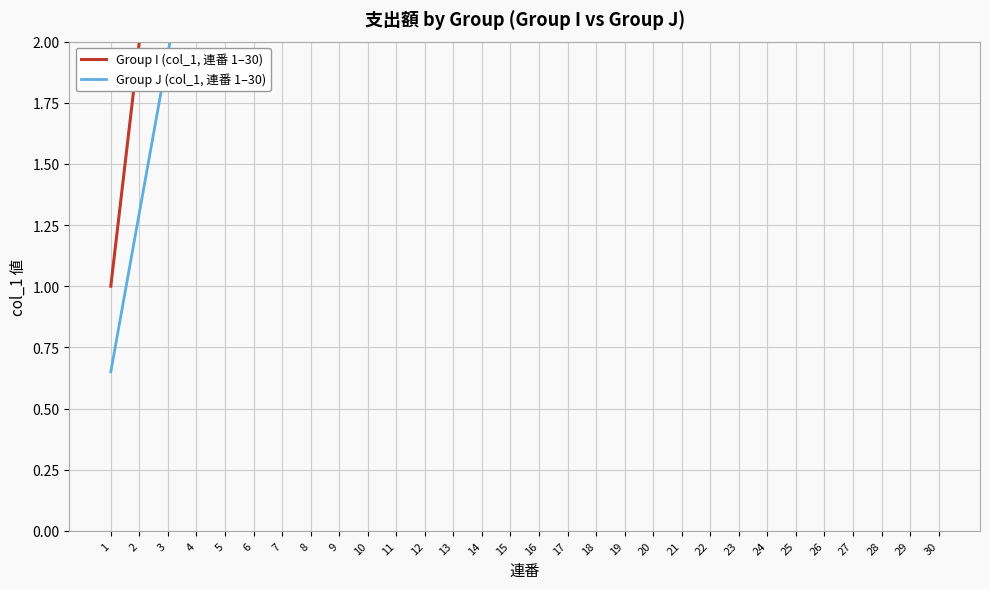

Reading right to left, what are all the values shown in this chart?

Group I (col_1, 連番 1–30): 30.0	29.0	28.0	27.0	26.0	25.0	24.0	23.0	22.0	21.0	20.0	19.0	18.0	17.0	16.0	15.0	14.0	13.0	12.0	11.0	10.0	9.0	8.0	7.0	6.0	5.0	4.0	3.0	2.0	1.0
Group J (col_1, 連番 1–30): 19.5	18.9	18.2	17.6	16.9	16.2	15.6	15.0	14.3	13.7	13.0	12.3	11.7	11.1	10.4	9.8	9.1	8.5	7.8	7.2	6.5	5.9	5.2	4.5	3.9	3.2	2.6	2.0	1.3	0.7